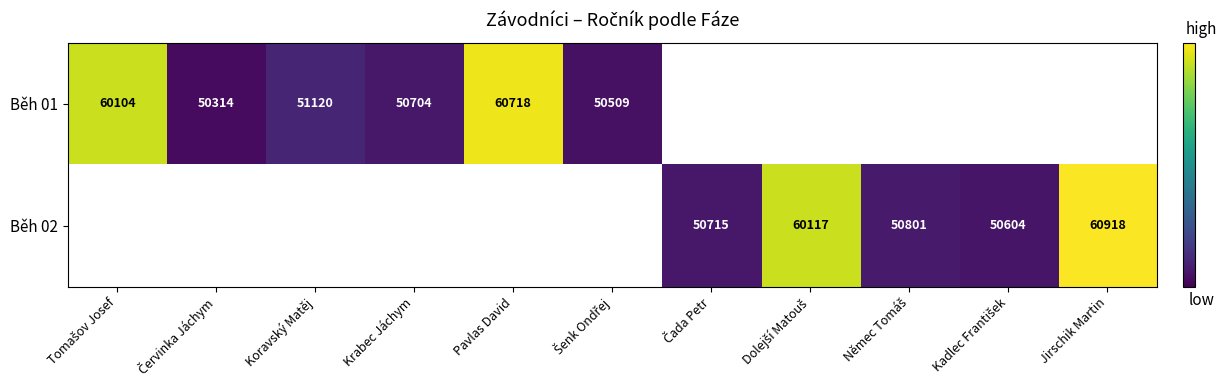

The Běh 01 series shows 60718 at Pavlas David. True or false?

True